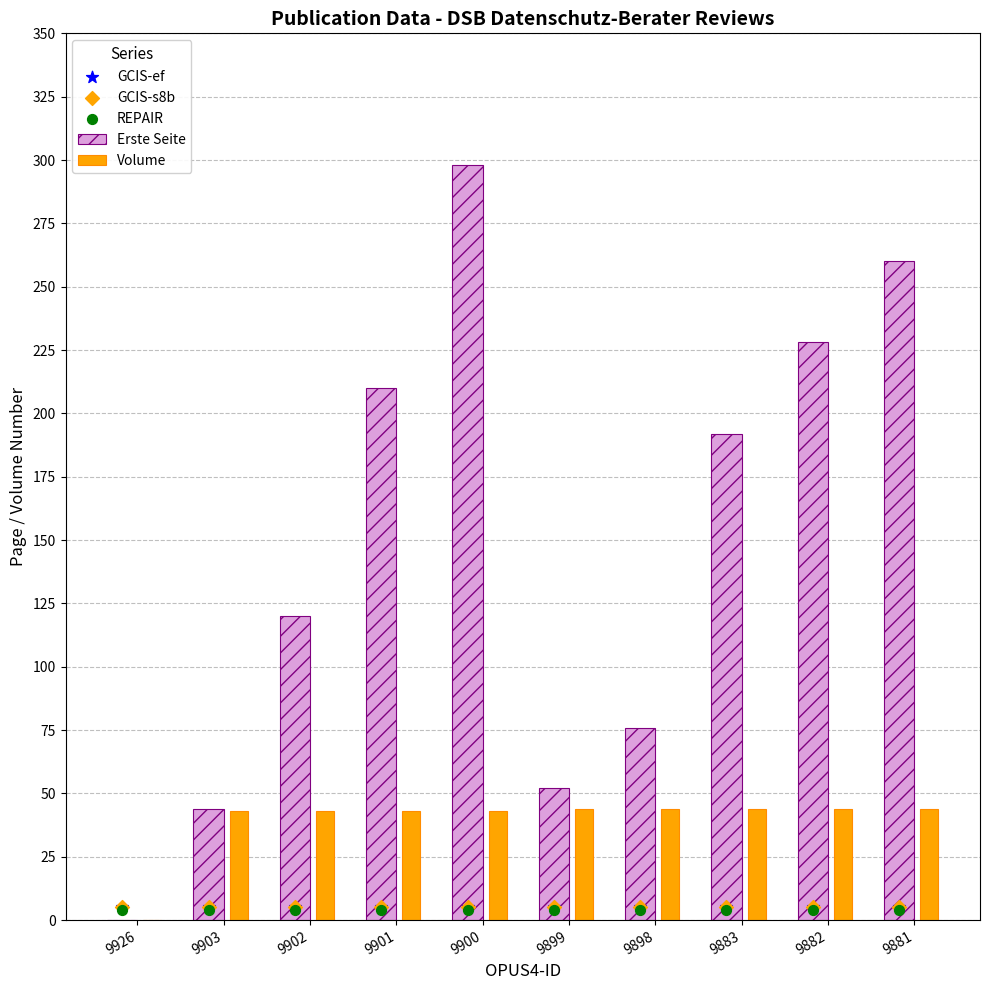

Which series has the widest spread of Y values?

Erste Seite